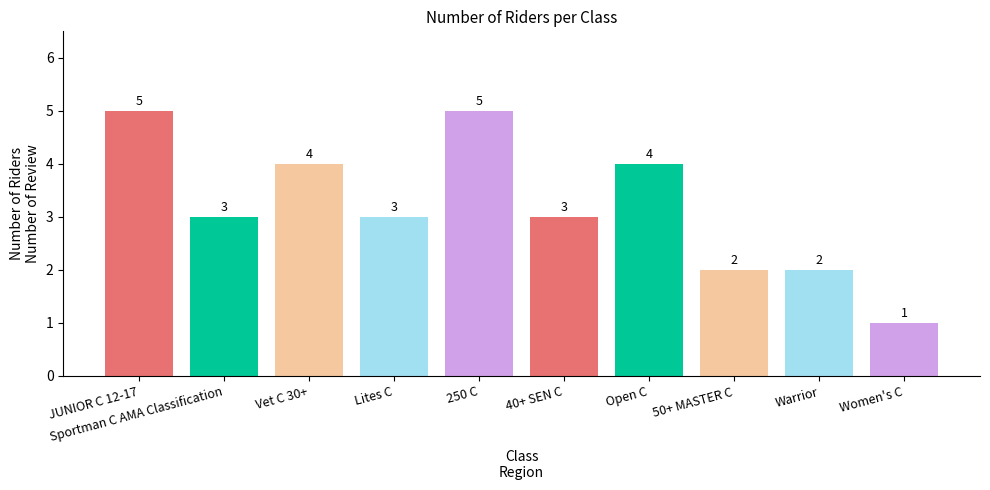

Reading left to right, transcribe all the data shown in this chart.

5	3	4	3	5	3	4	2	2	1